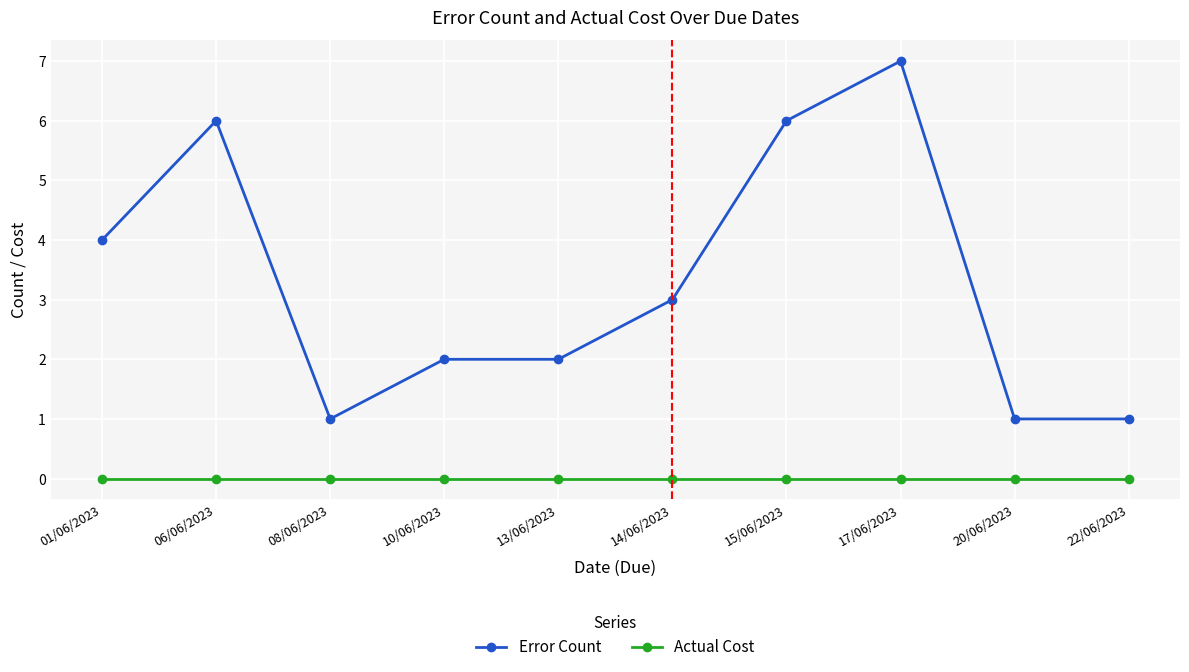

What is the sum of the Error Count values at 13/06/2023 and 17/06/2023?

9